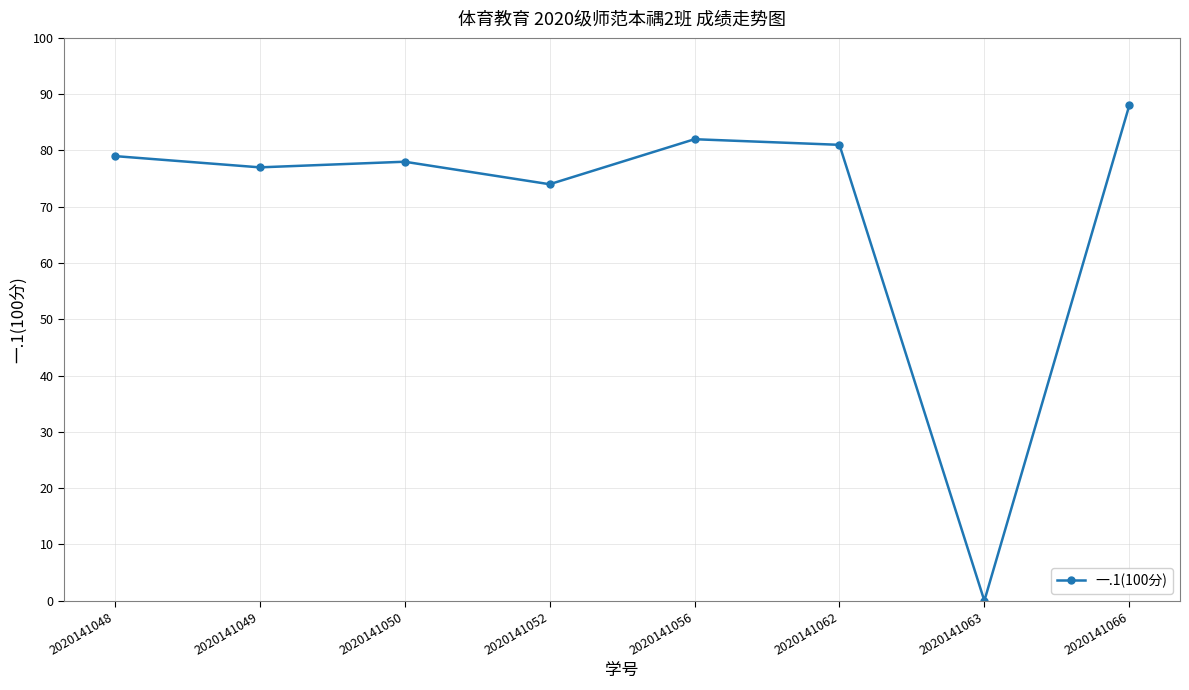

Is this an area chart (filled region under the line)?

No